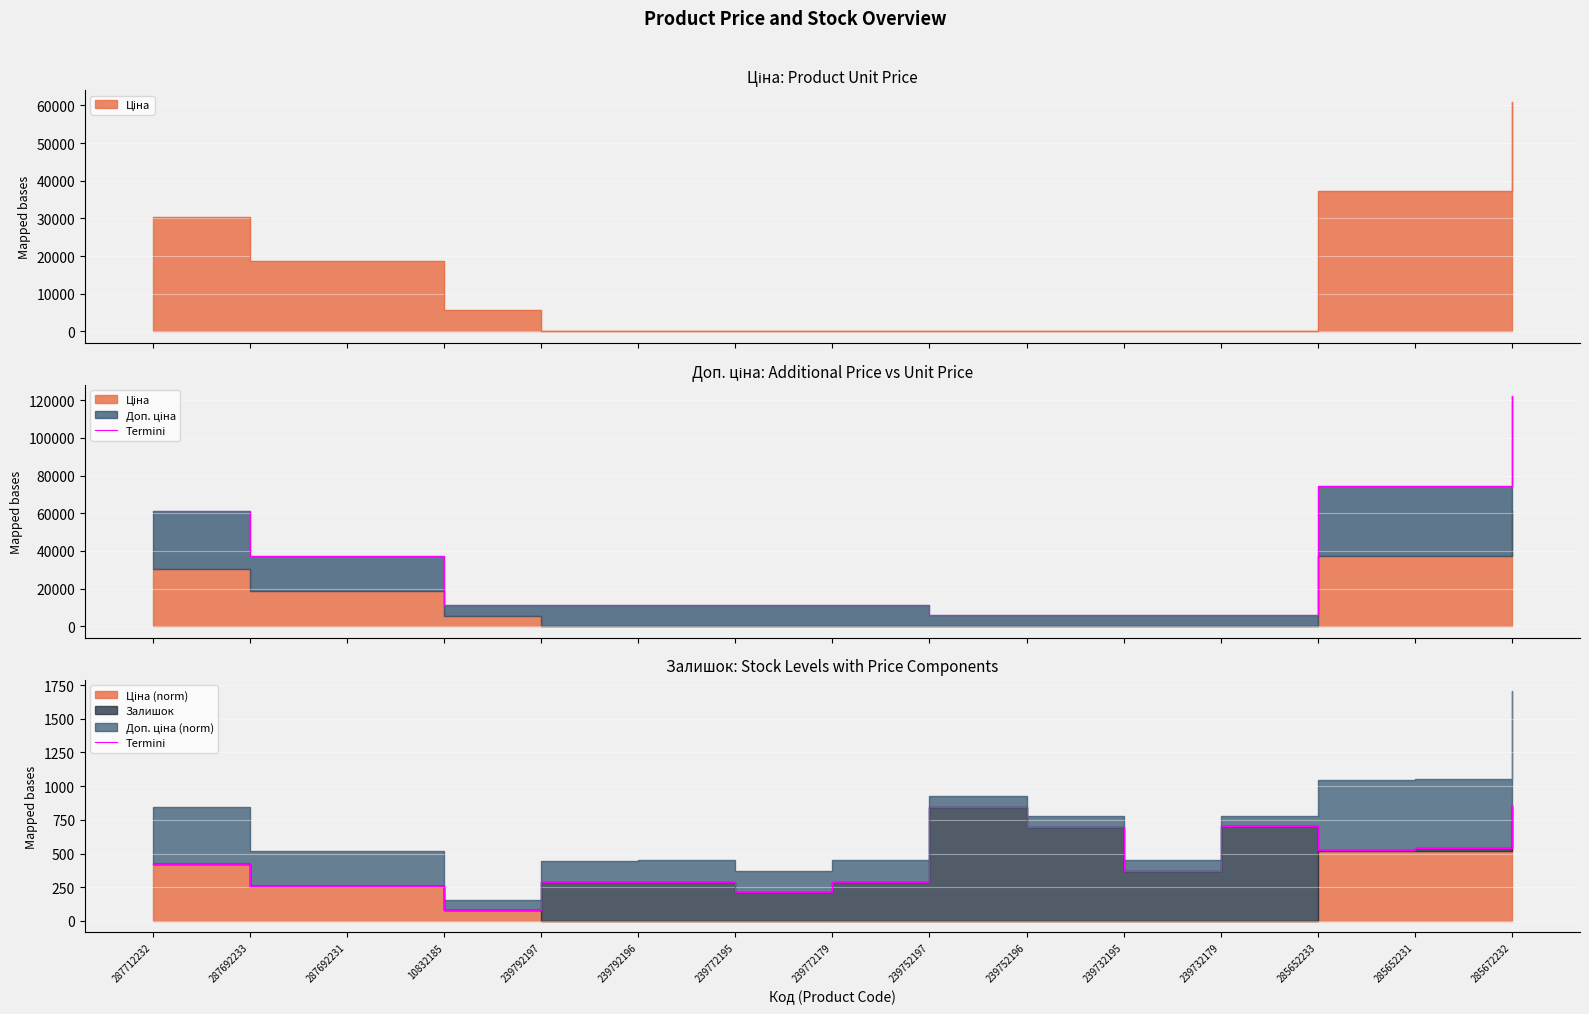

The value at 239792196 is 445.9. True or false?

False